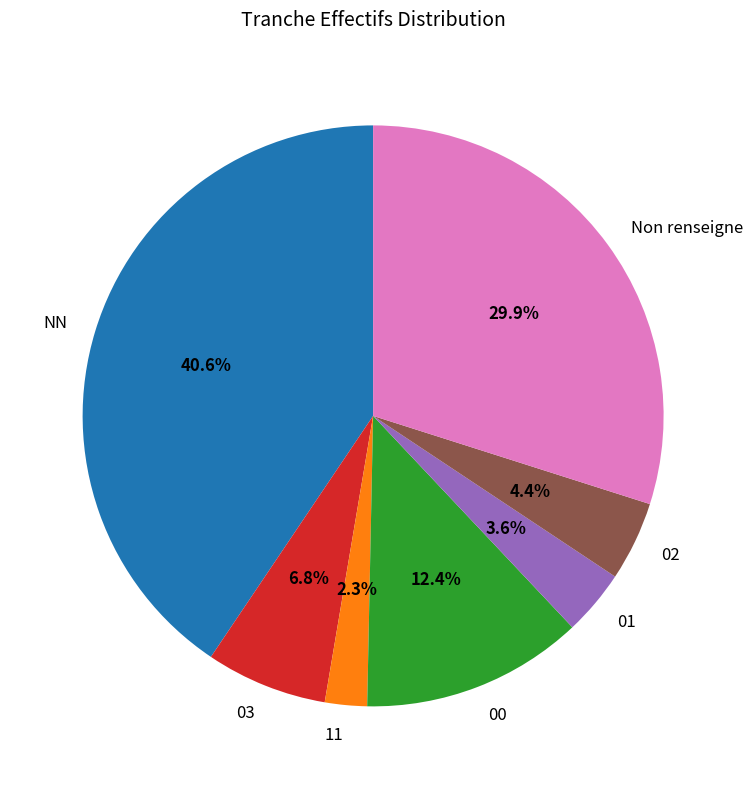

Do 00 and 01 together represent more than half of the pie?

No